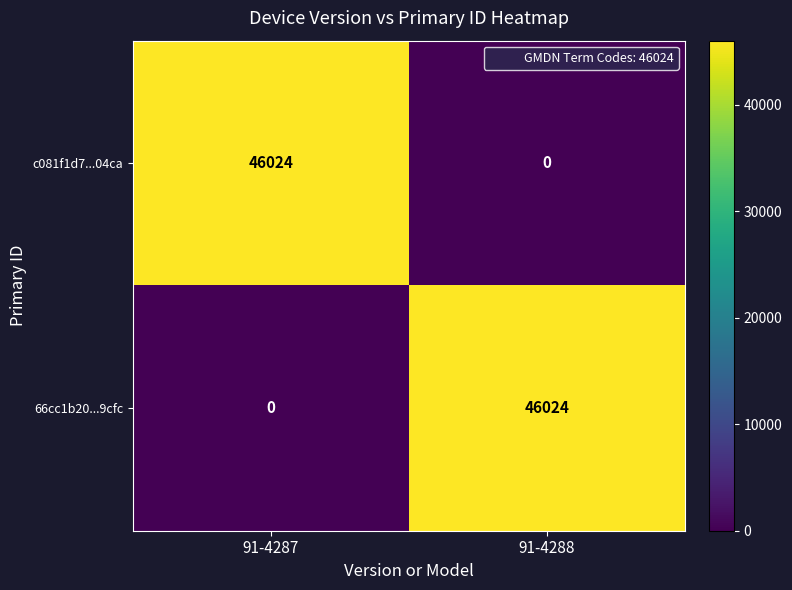

What is the difference between the maximum and minimum values in the 66cc1b20...9cfc series?

46024